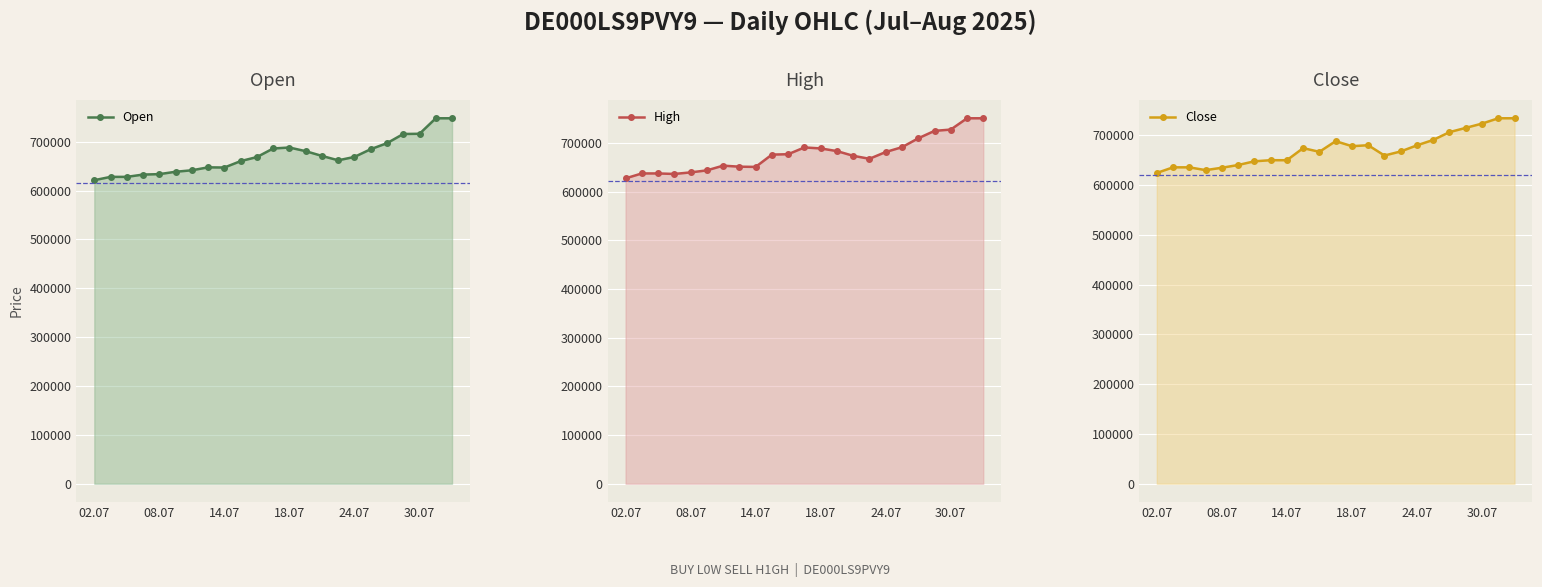

At which label is Open closest to 684468?

17